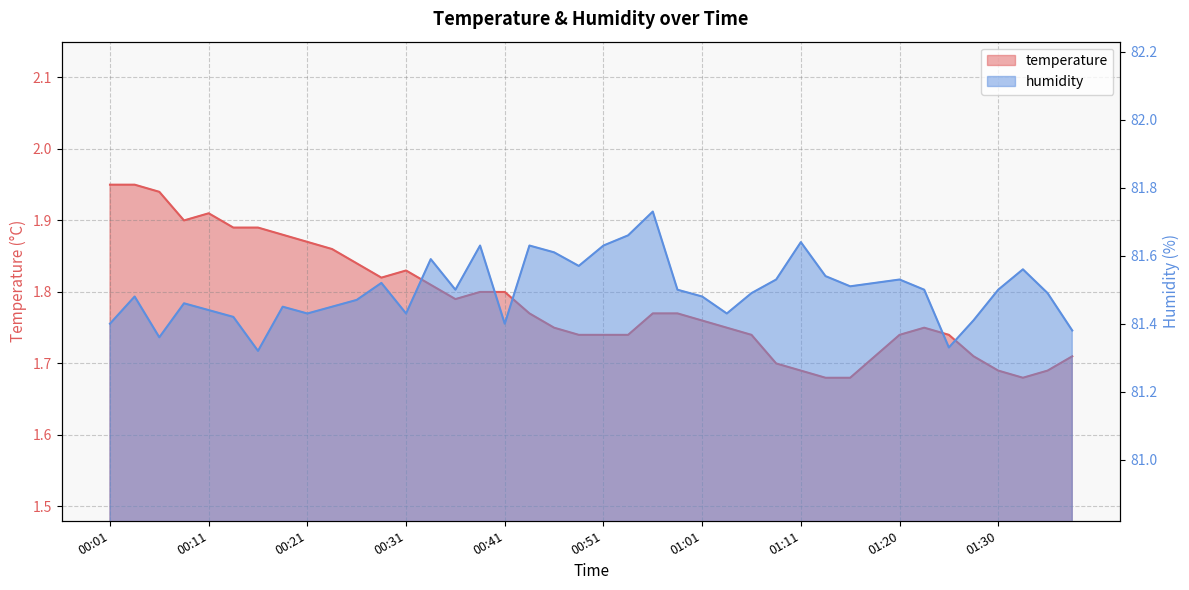

Does the chart have visible grid lines?

Yes